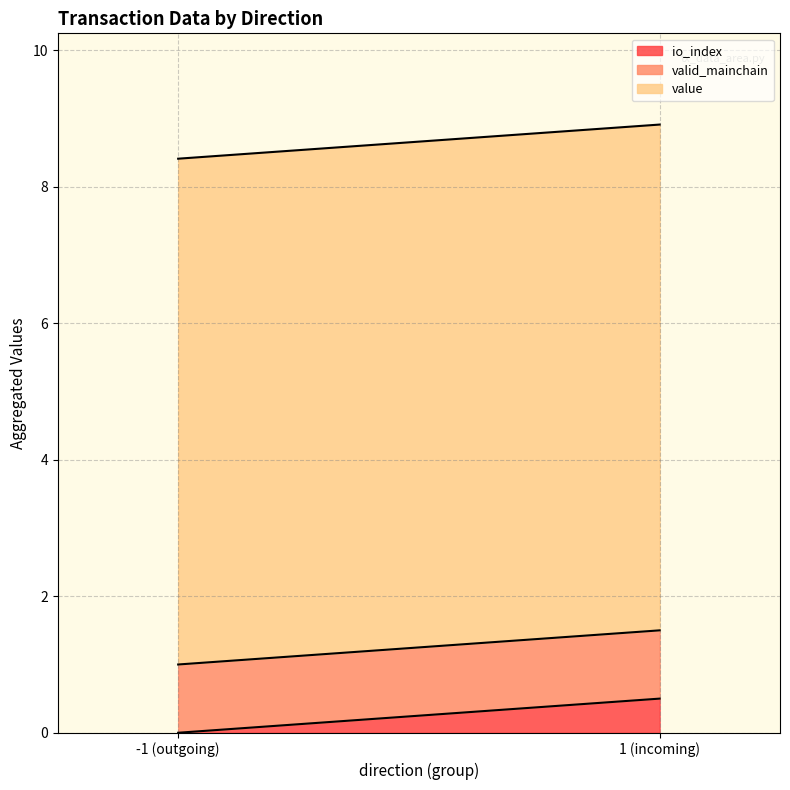

Between -1 and 1, which series saw the biggest shift?

io_index